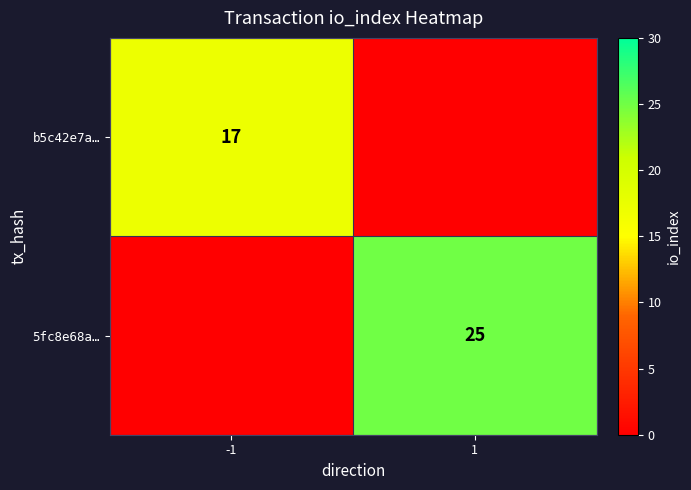

Which category has the lowest value across all series?

1